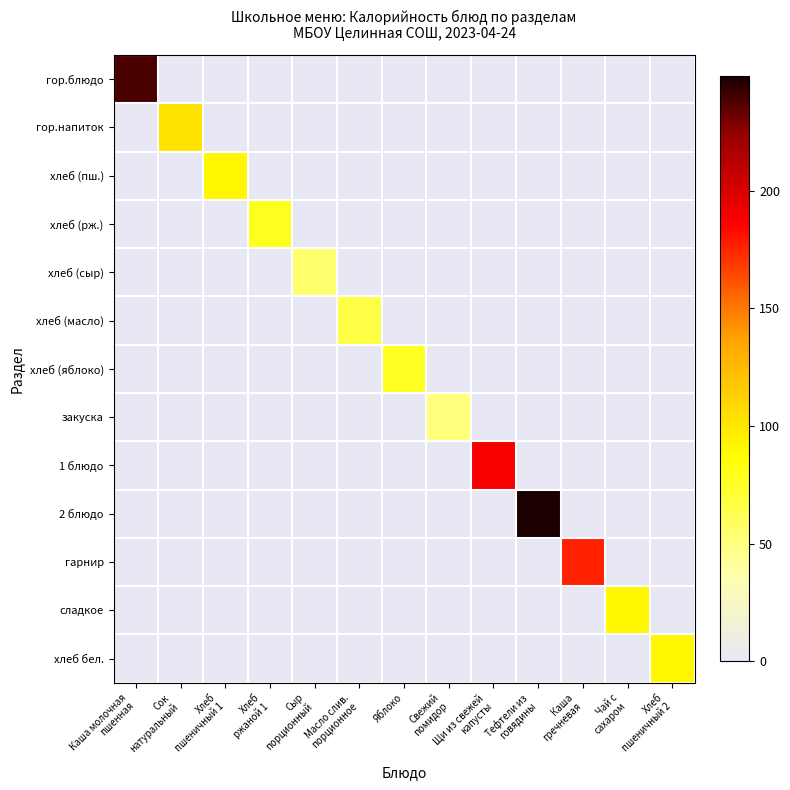

At how many categories does at least one series exceed 22?

13